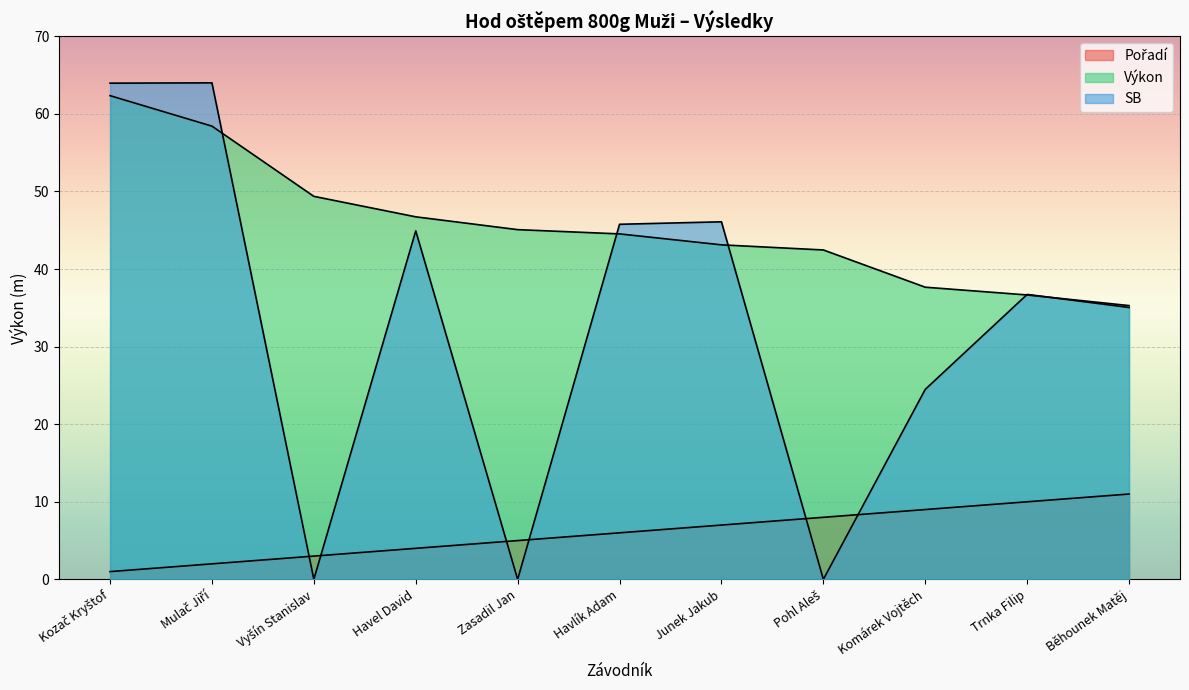

How many values in the Výkon series are below 44?

5